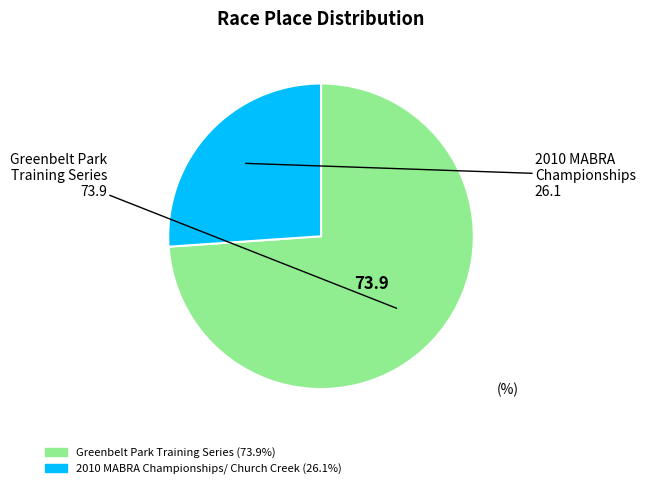

Which has a higher value, Greenbelt Park Training Series or 2010 MABRA Championships/ Church Creek?

Greenbelt Park Training Series